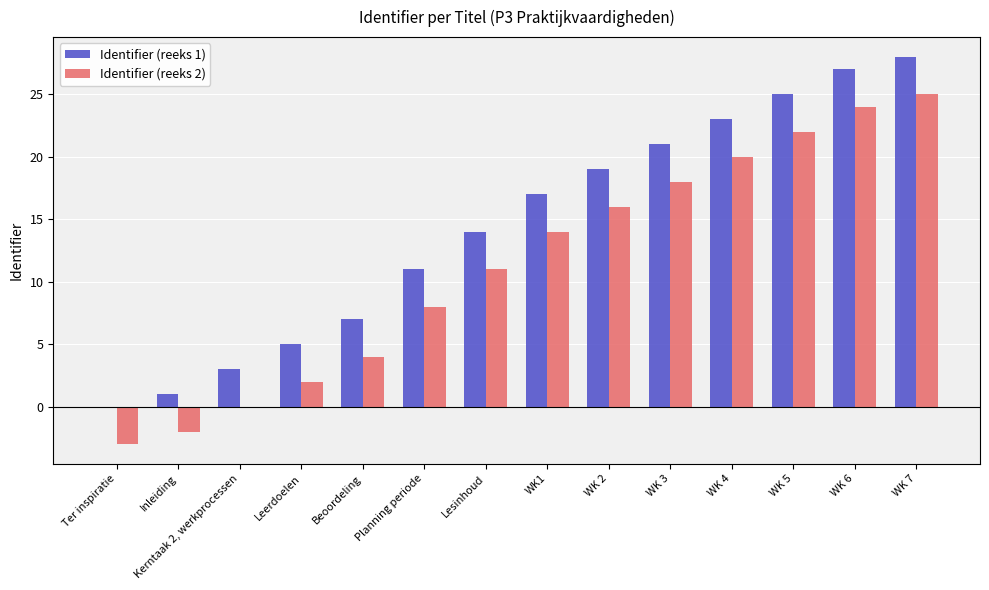

The value of Identifier (reeks 1) at Planning periode is 11. True or false?

True